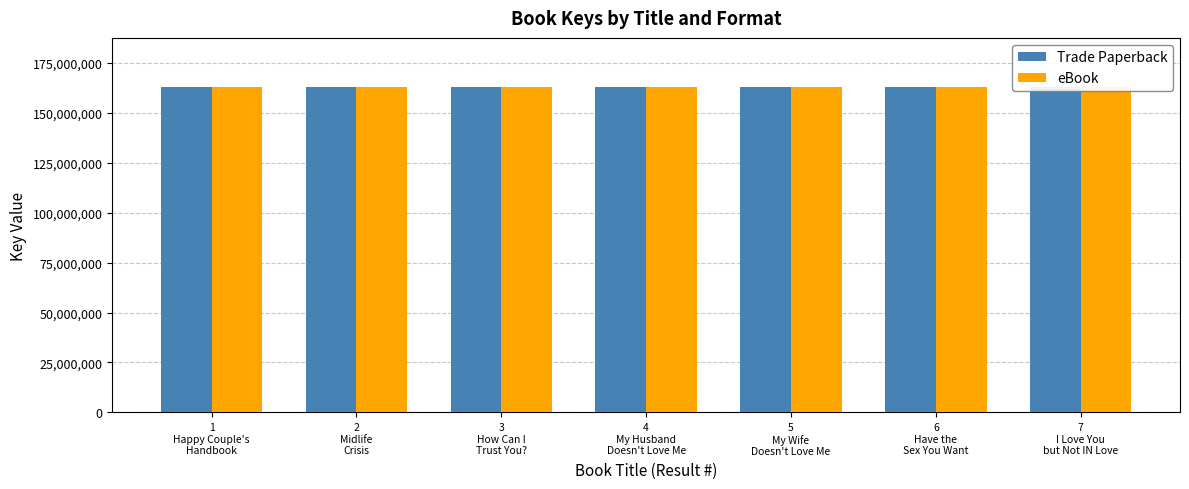

Read the eBook value at 1
Happy Couple's
Handbook.

162978165